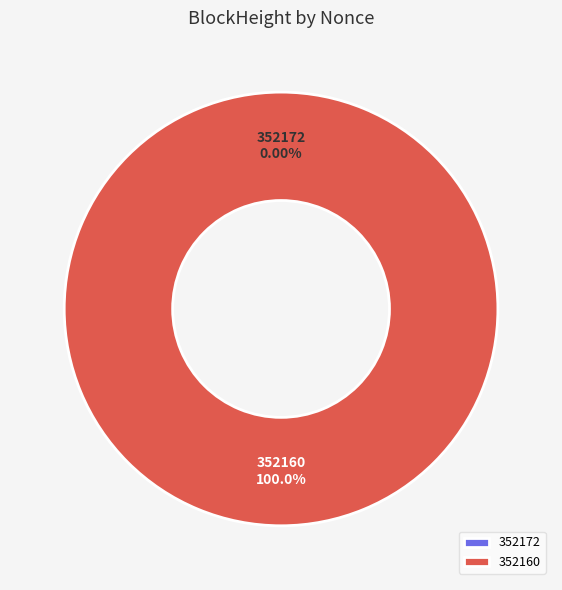

Does 352160 account for over 50% of the chart?

Yes